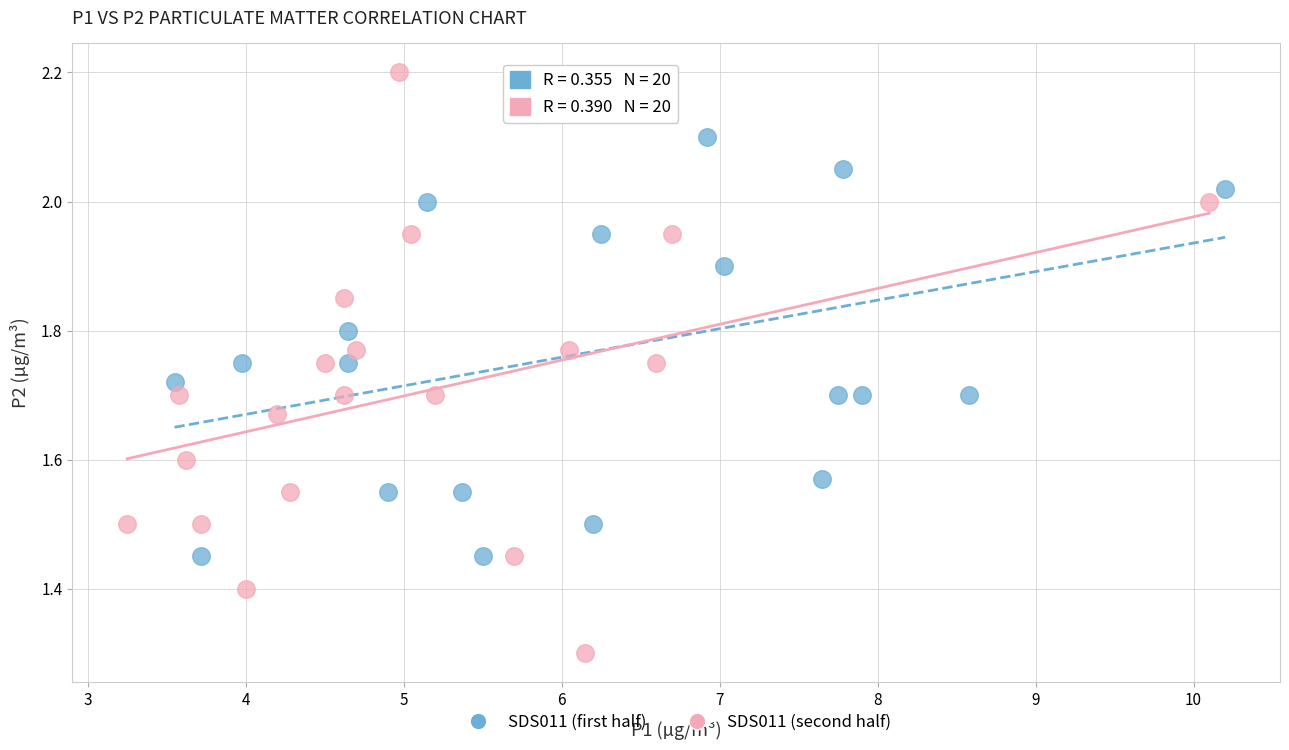

Which series contains the highest Y value?

SDS011 (second half)